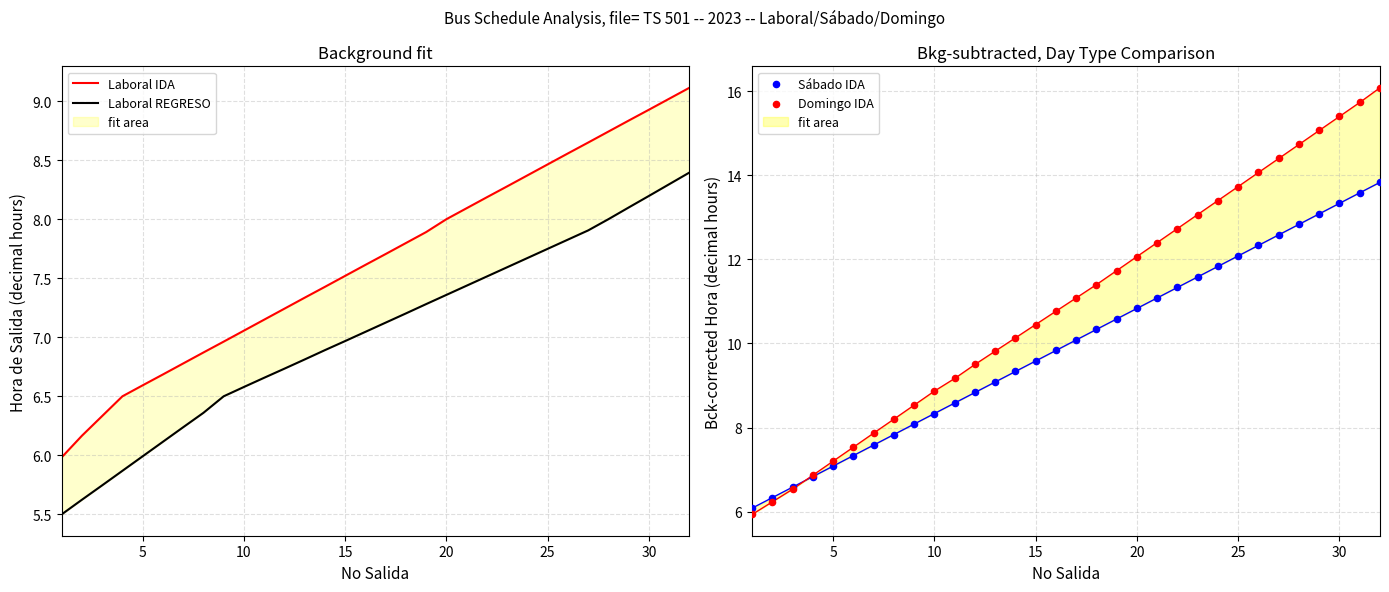

Which series reaches the maximum Y coordinate?

Domingo IDA